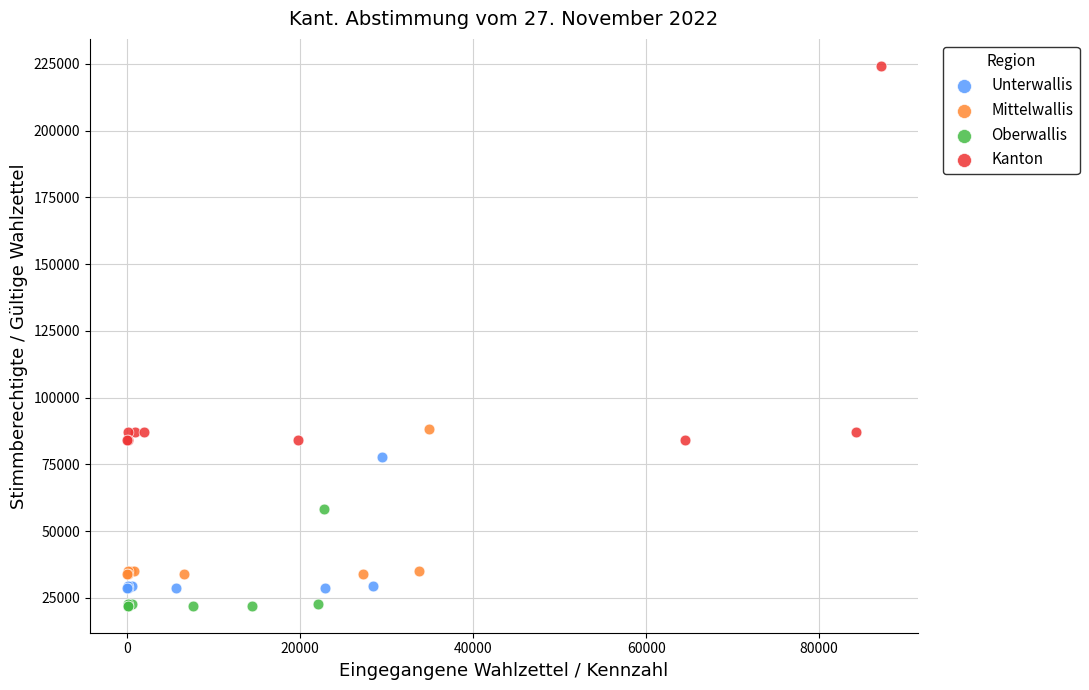

Which series reaches the maximum Y coordinate?

Kanton